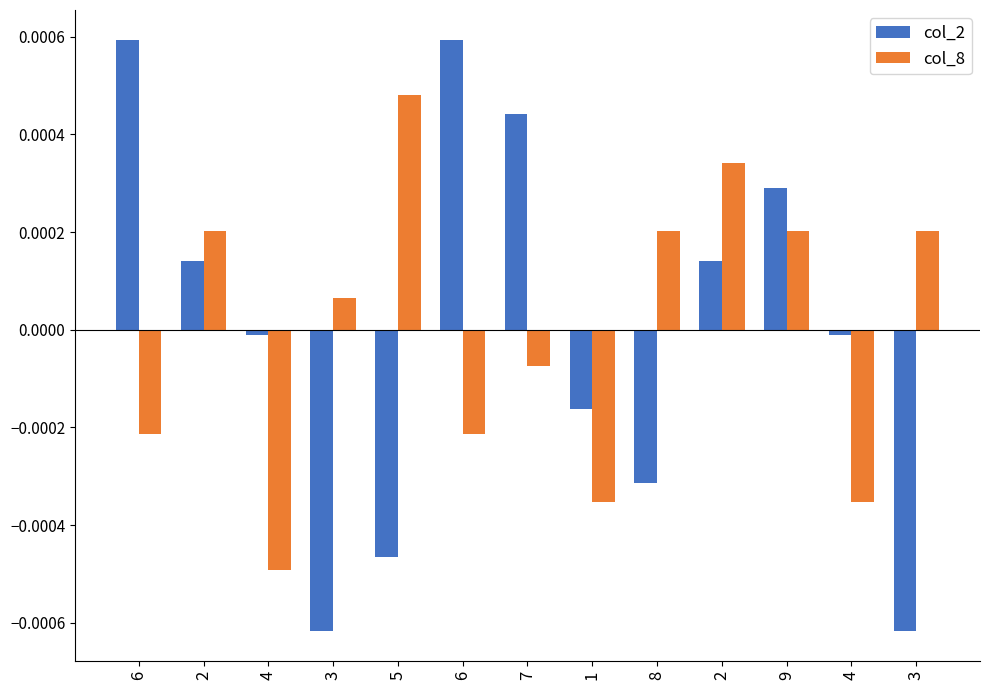

True or false: col_8 has a value of 0.0 at 2.

False